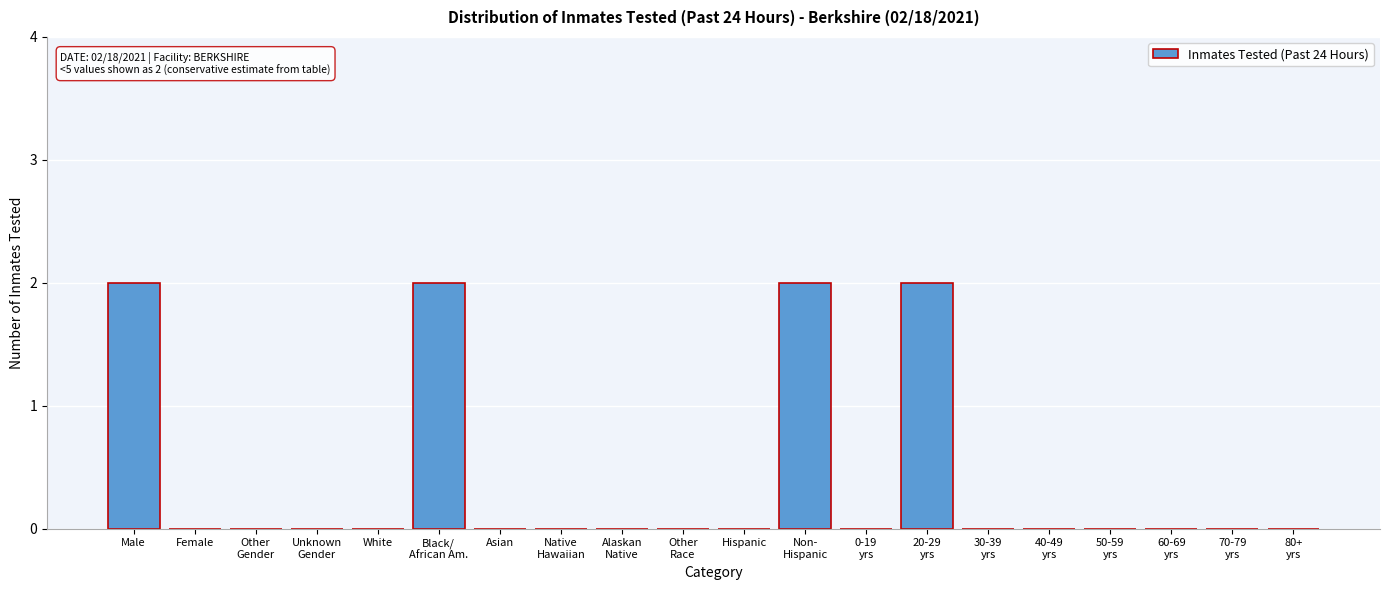

What is the sum of all values?

8